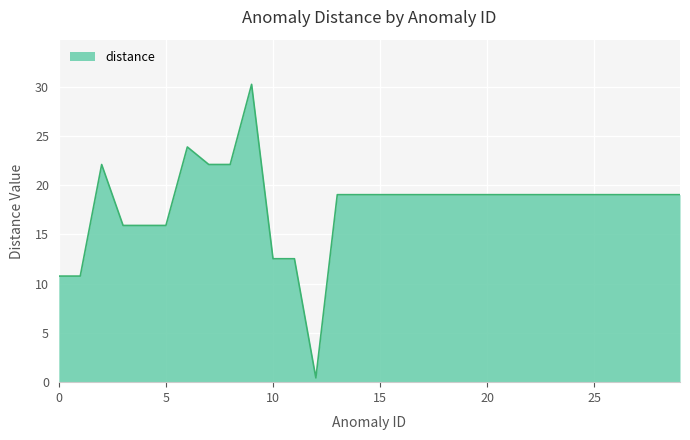

What is the maximum value shown in the chart?

30.2